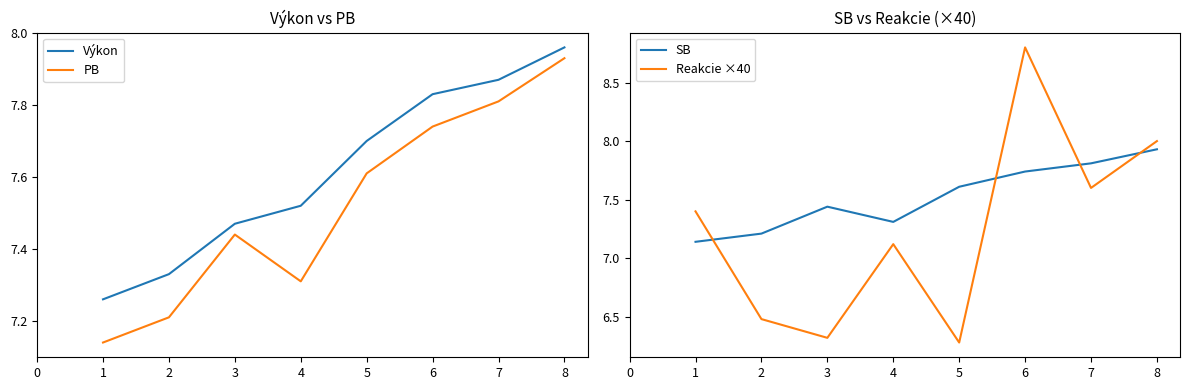

In SB, how many points are lower than both neighbors (excluding endpoints)?

1